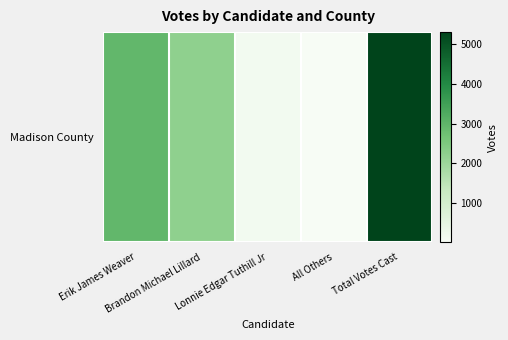

List the labels in order of value, largest first.

Total Votes Cast, Erik James Weaver, Brandon Michael Lillard, Lonnie Edgar Tuthill Jr, All Others